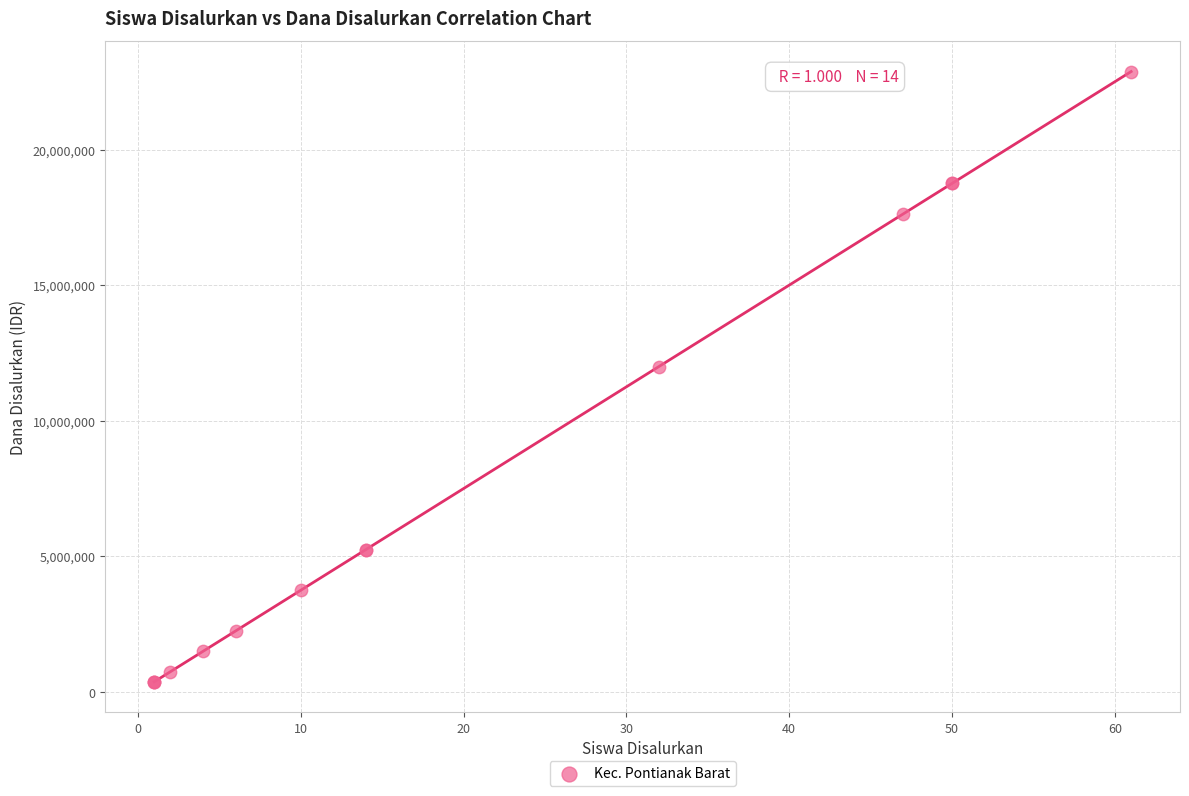

What Y value in the scatter plot is closest to 11625000?

12000000